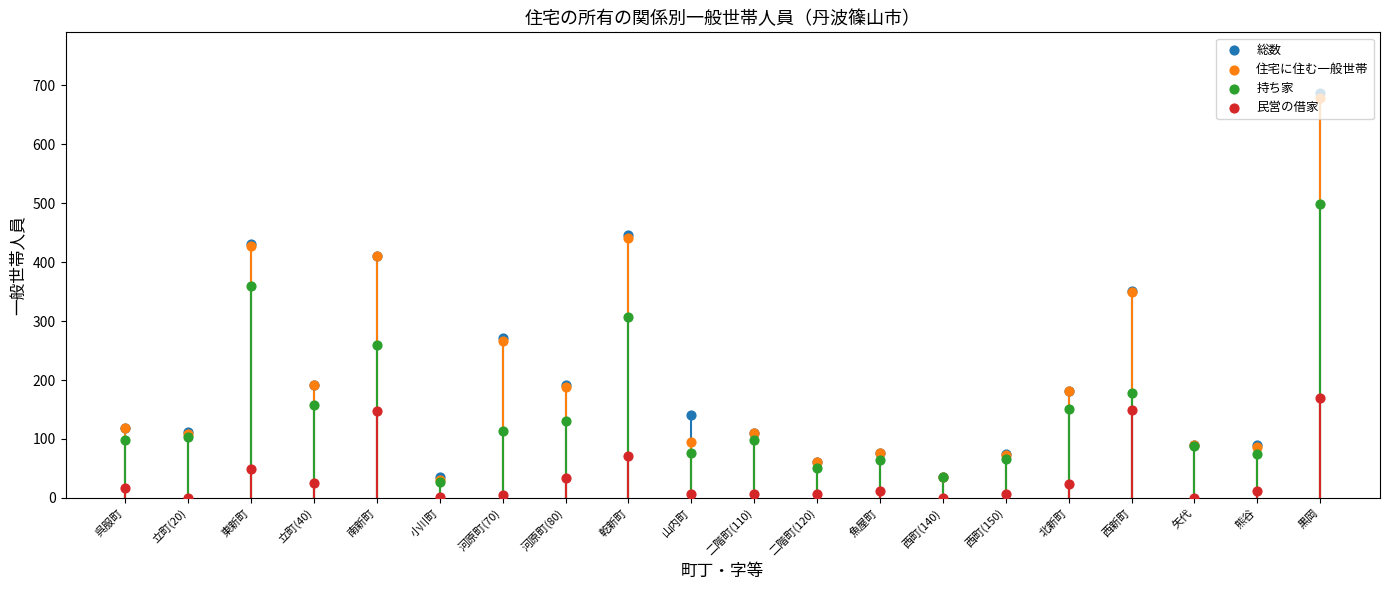

Which series reaches the minimum Y coordinate?

民営の借家